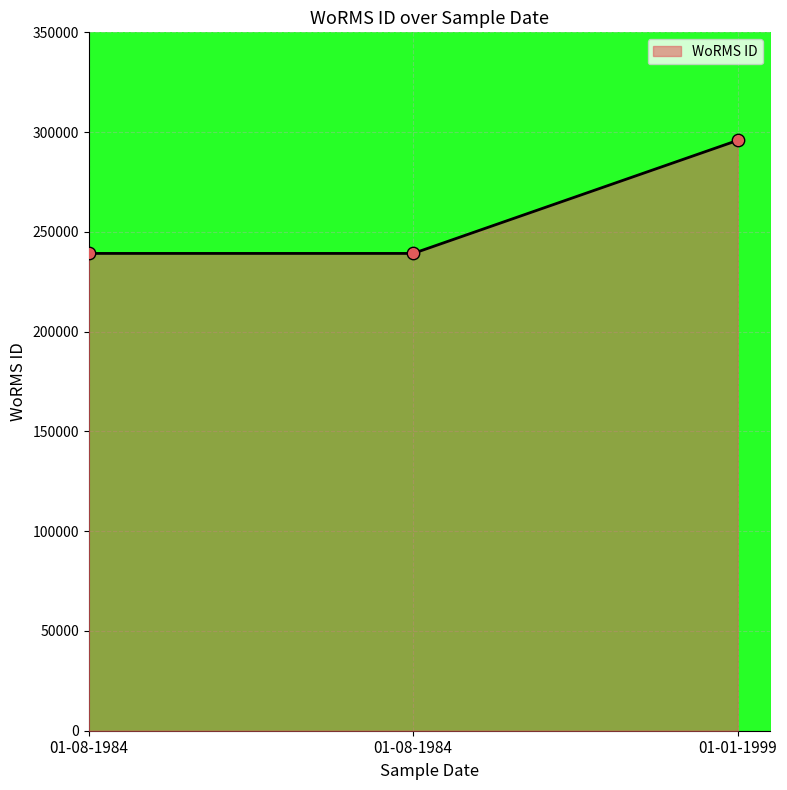

Which has a higher value, 01-08-1984 or 01-01-1999?

01-01-1999